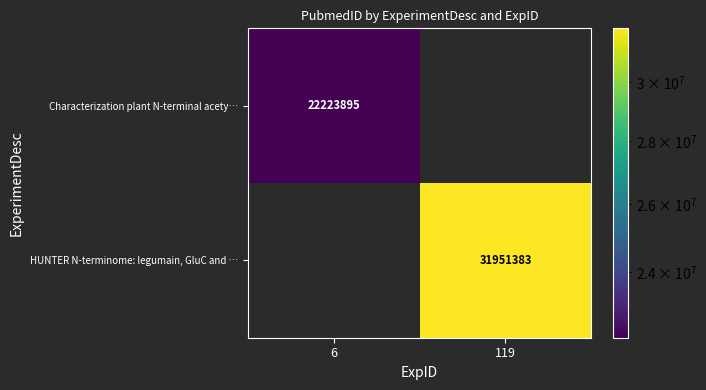

Is the value of Characterization plant N-terminal acety… at 6 greater than the value of HUNTER N-terminome: legumain, GluC and … at 119?

No